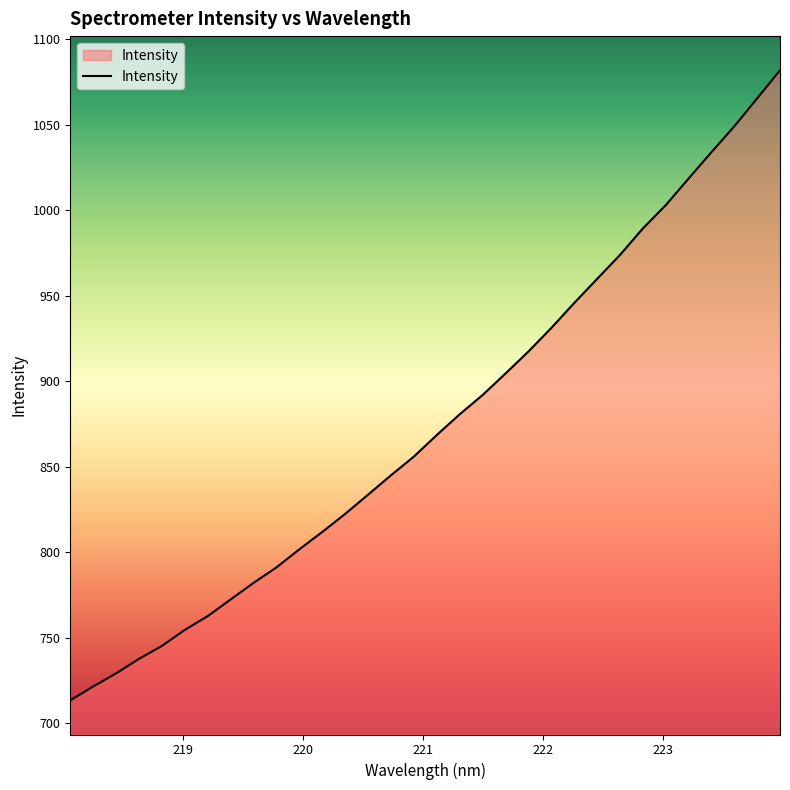

What is the minimum value shown in the chart?

713.4